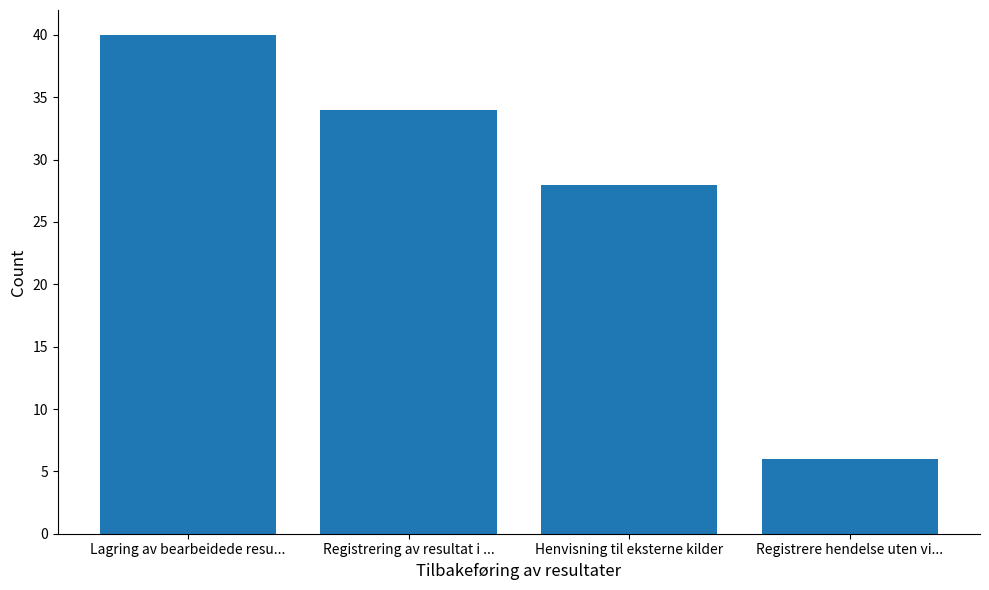

Reading right to left, list all the values displayed in this chart.

Registrere hendelse uten vi...=6	Henvisning til eksterne kilder=28	Registrering av resultat i ...=34	Lagring av bearbeidede resu...=40